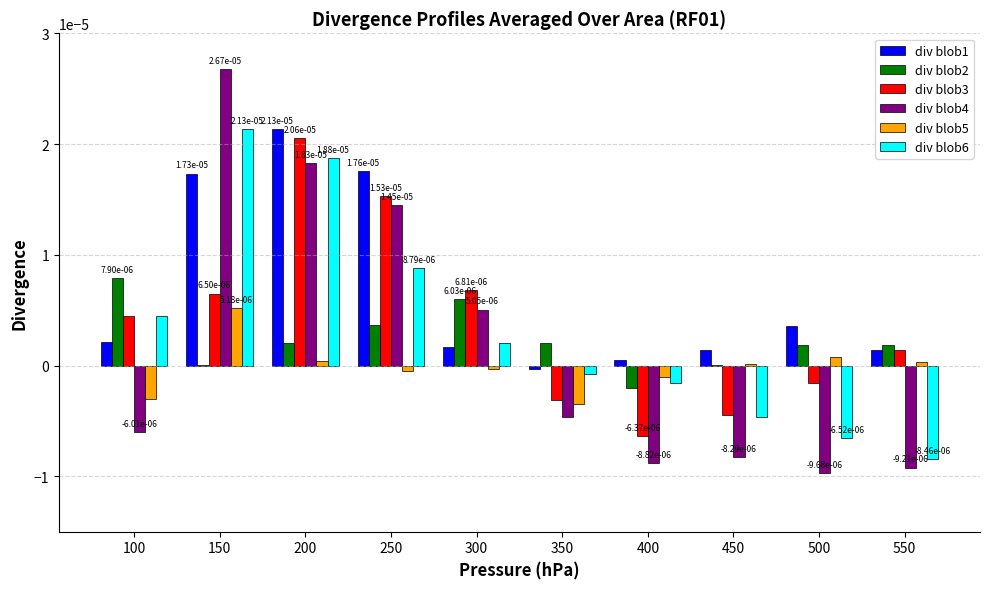

The value of div blob4 at 350 is -0.0. True or false?

True